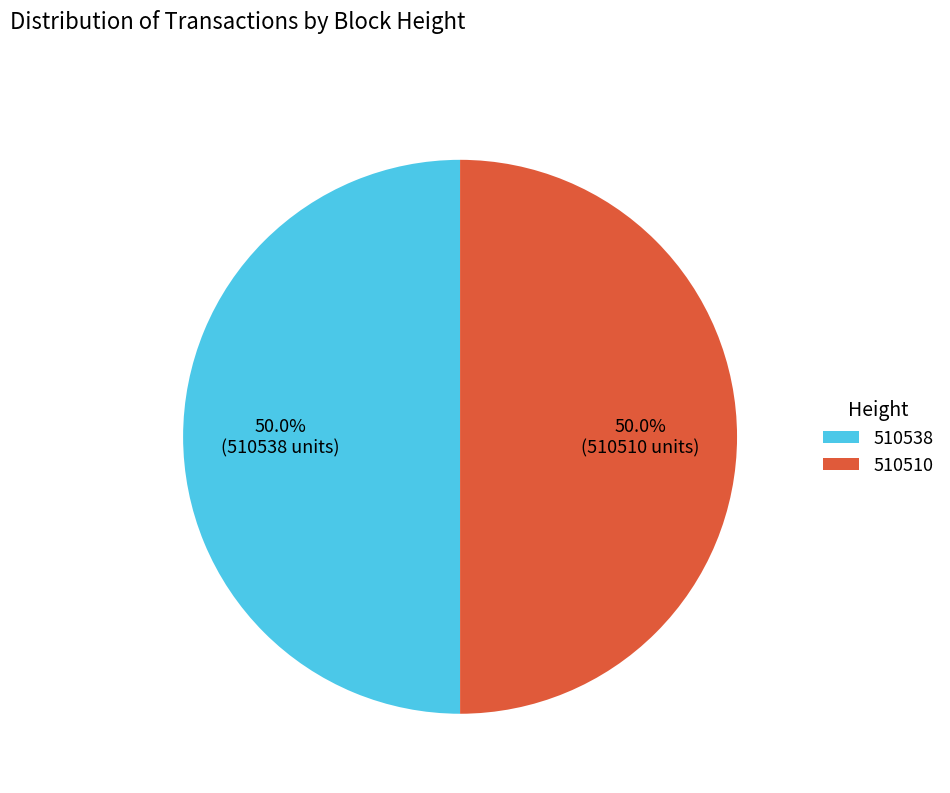

Approximately how many times larger is the value at 510538 compared to 510510?

1.0